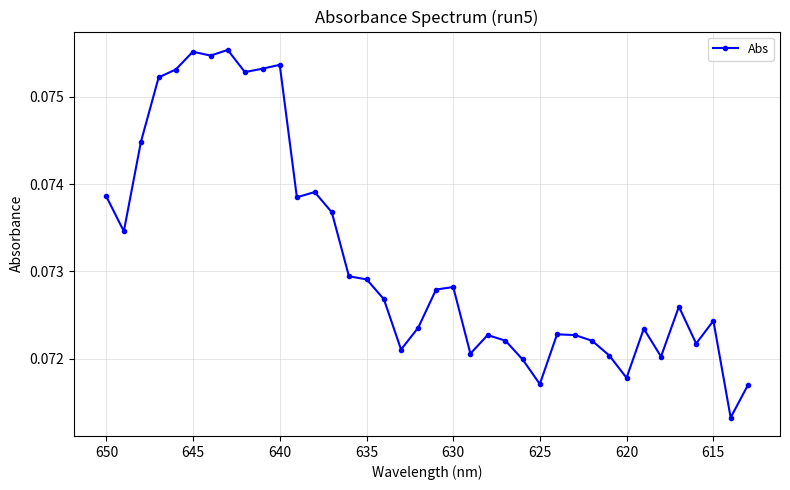

Count the values in the range 0 to 1.

38